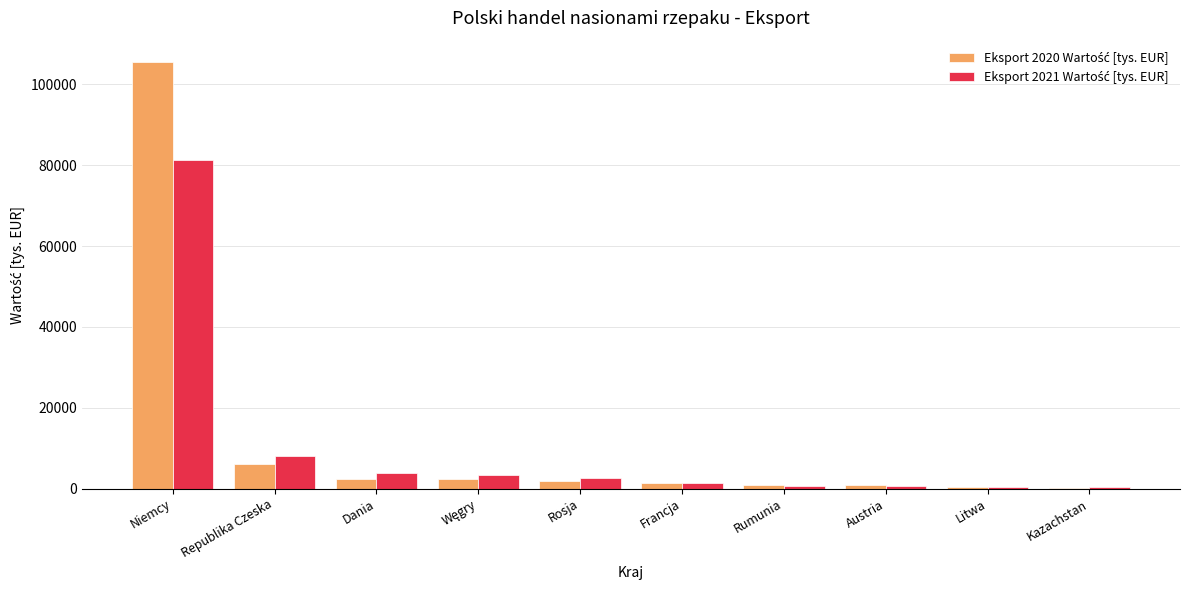

Which category has the highest value across all series?

Niemcy